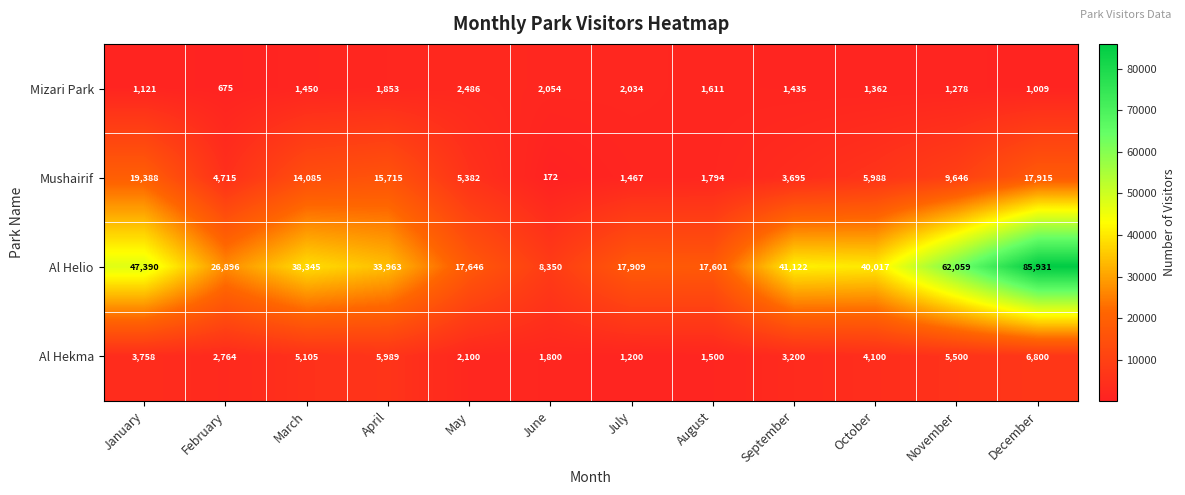

True or false: Al Hekma has a value of 8858 at March.

False